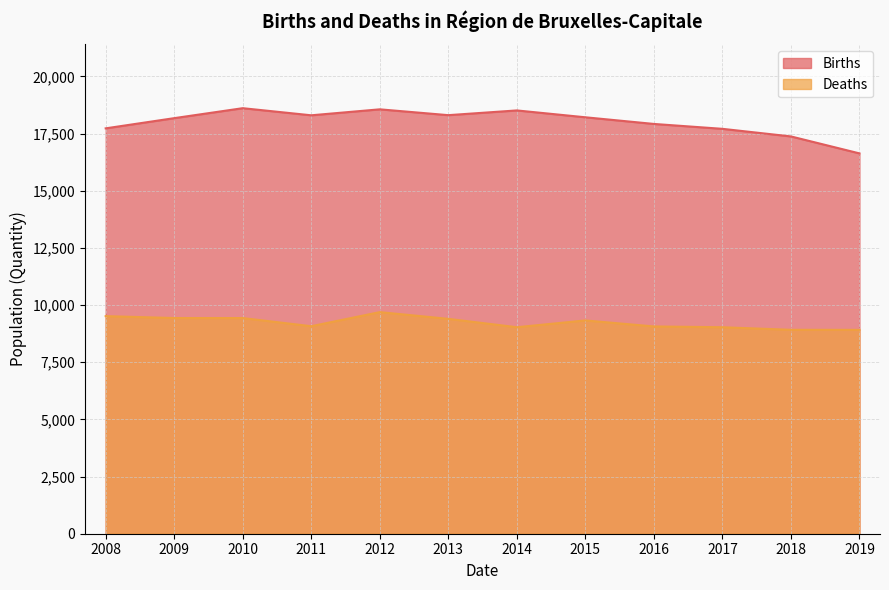

Does the chart have visible grid lines?

Yes